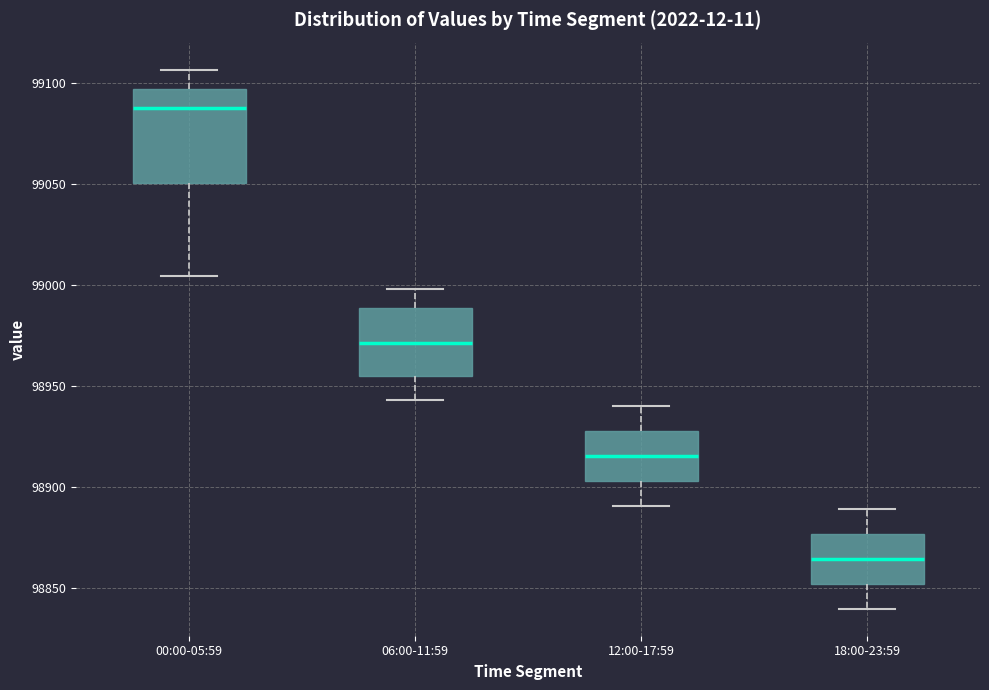

Reading left to right, transcribe this box plot: for each box, give where its median line is, the range the box spans, and where its two whiskers end, as read against the y-axis. The values are not printed on the chart, so give them approximately, as read against the axis.

00:00-05:59: median 99085, box 99050 to 99095, whiskers 99005 to 99105
06:00-11:59: median 98970, box 98955 to 98990, whiskers 98945 to 99000
12:00-17:59: median 98915, box 98905 to 98930, whiskers 98890 to 98940
18:00-23:59: median 98865, box 98850 to 98875, whiskers 98840 to 98890